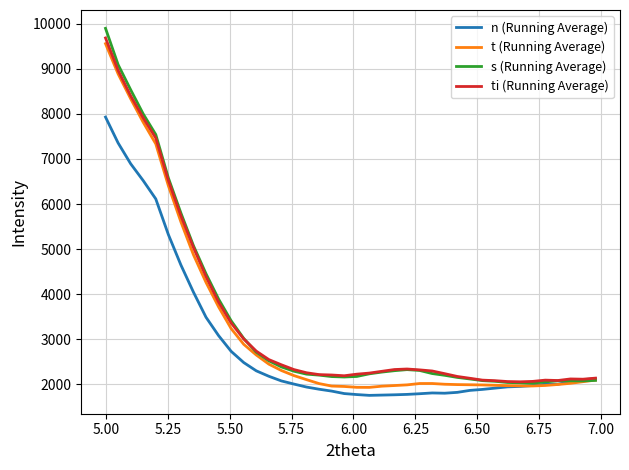

Which series has the largest range (max minus min)?

s (Running Average)